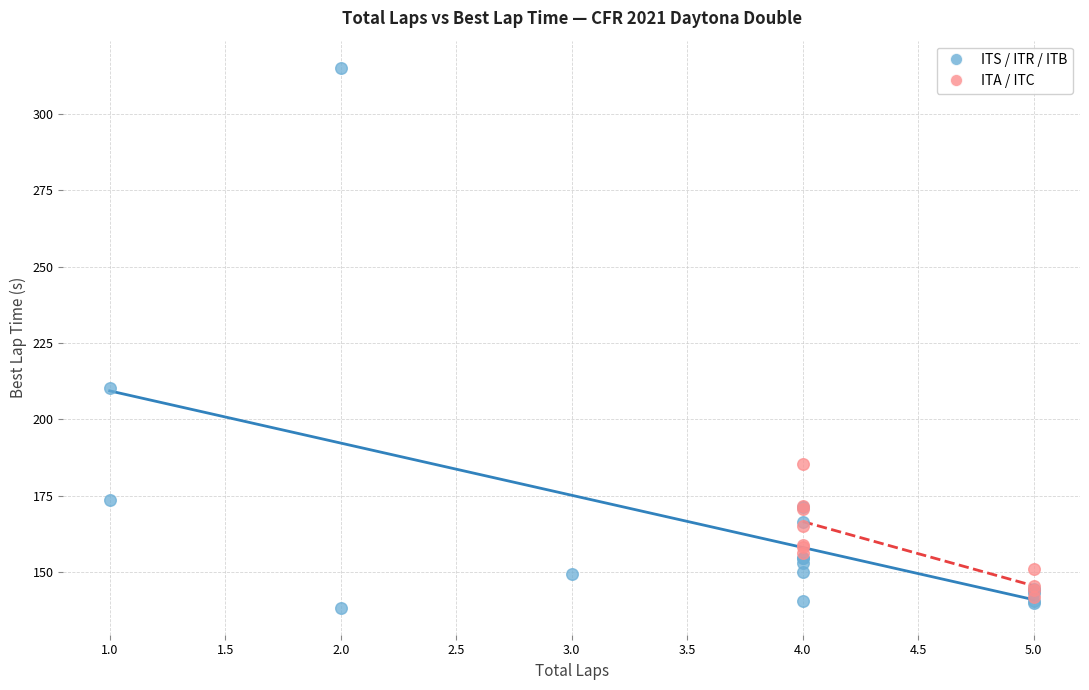

Which series reaches the maximum Y coordinate?

ITS / ITR / ITB